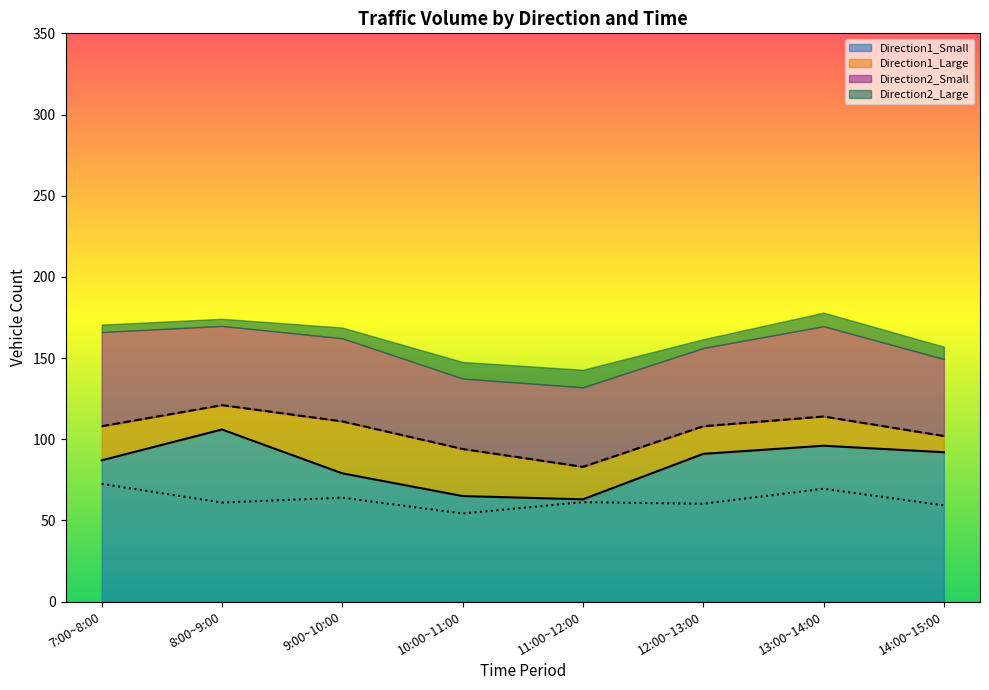

The value of Direction1_Small at 9:00~10:00 is 124. True or false?

False